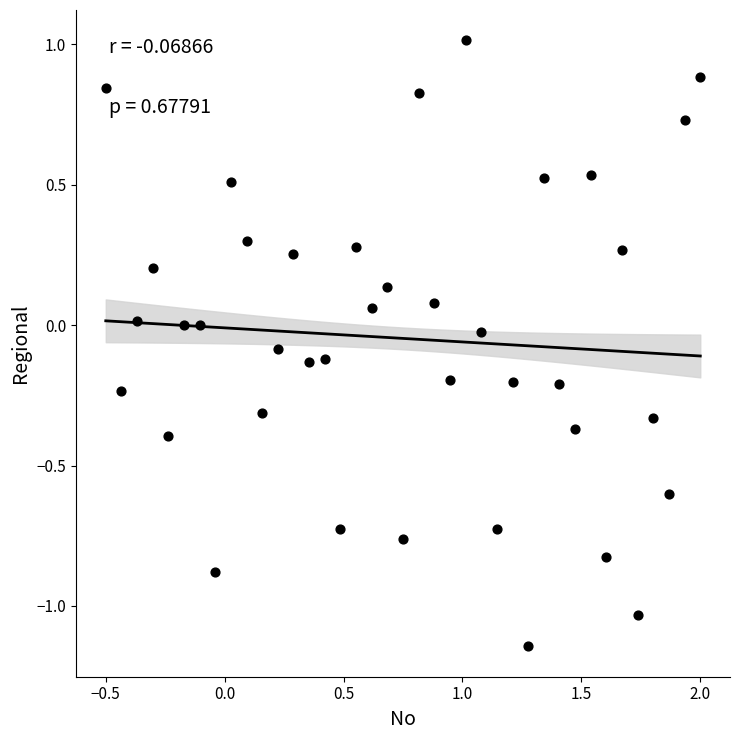

What is the range of X values (max minus min)?

2.5